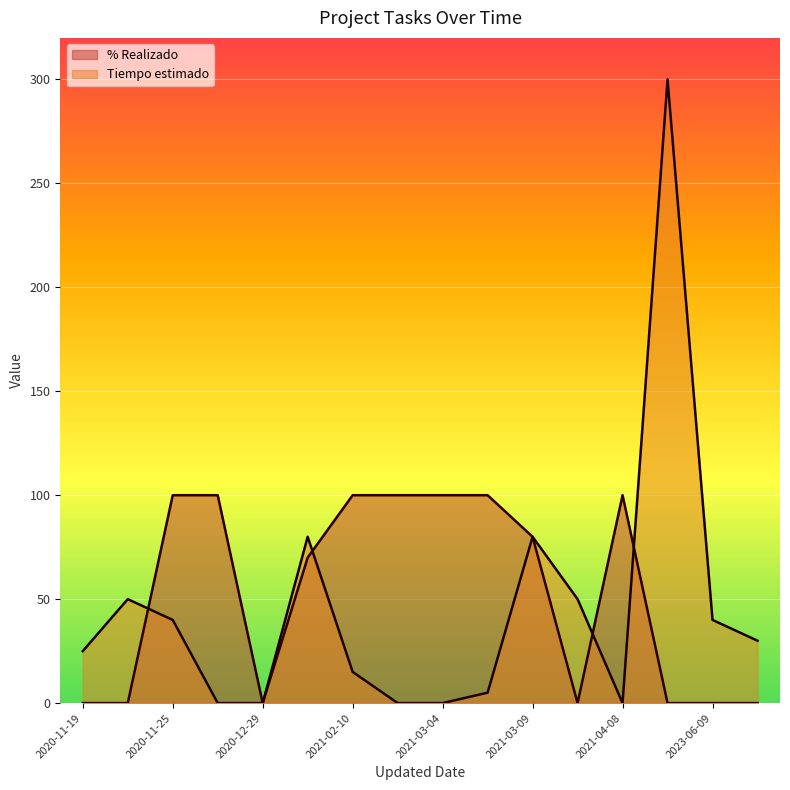

True or false: Tiempo estimado and % Realizado intersect in this chart.

True